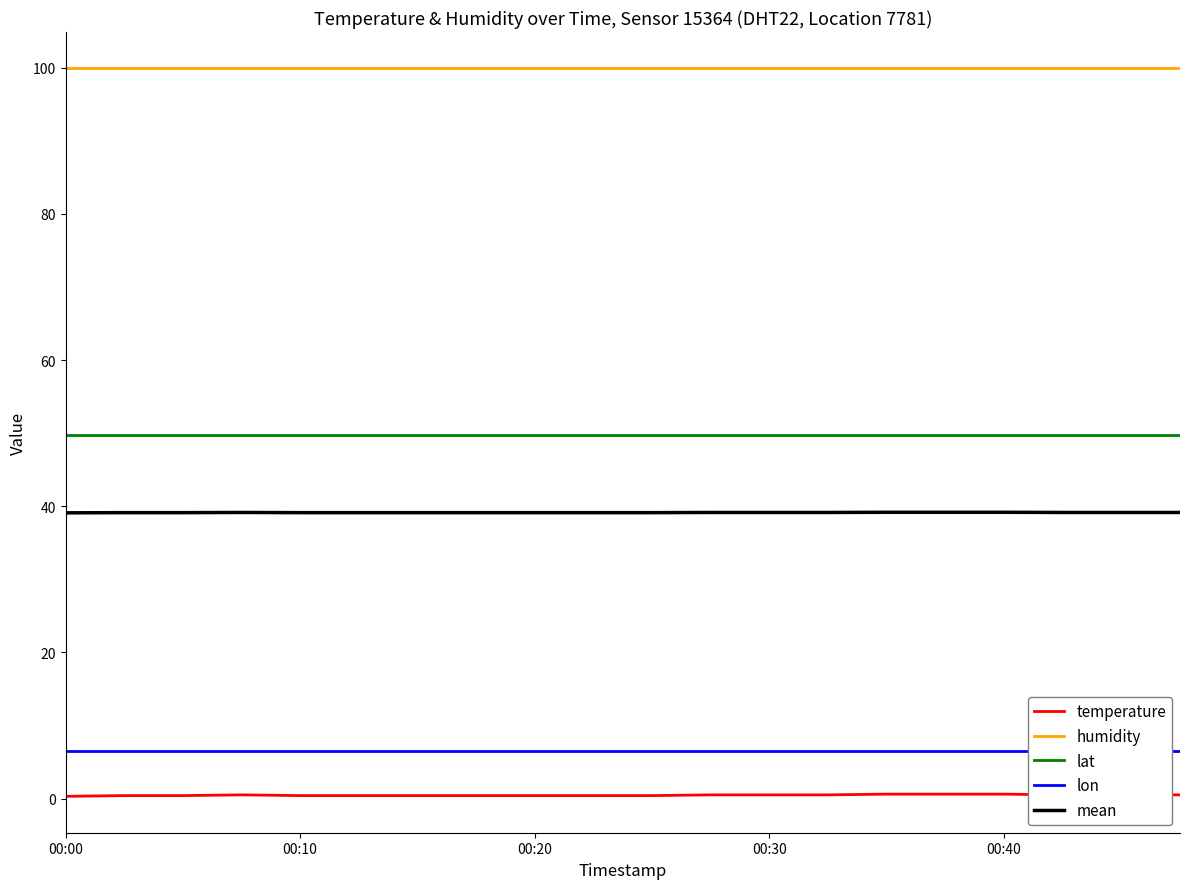

What is the sum of all lat values?

993.8